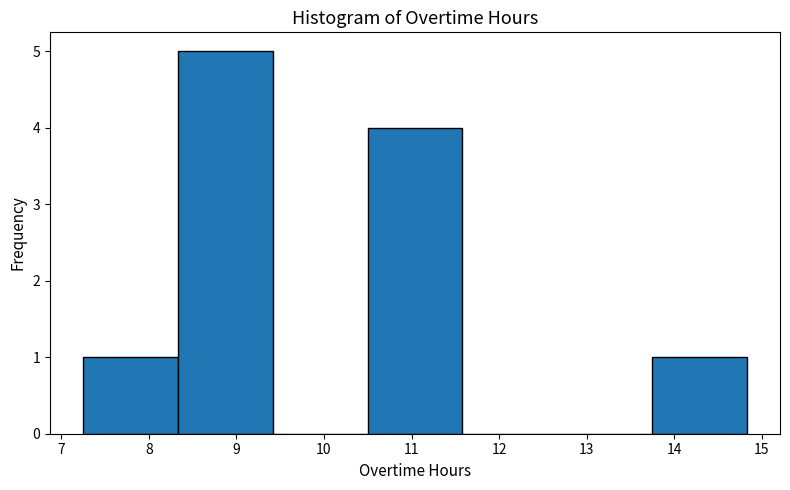

What is the height of the bar covering 8.3 to 9.4 on the x-axis? Neither the bar edges nor the heights are printed on the chart, so give them approximately, as read against the axes.

5